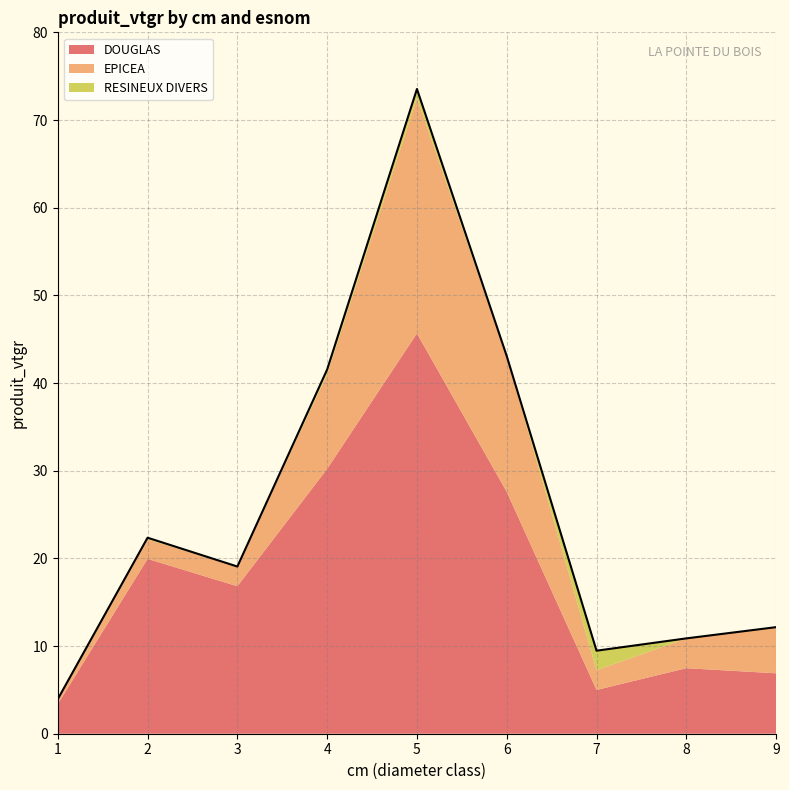

Reading left to right, extract all data points from this chart.

DOUGLAS: 1=3.4	2=19.9	3=16.8	4=30.2	5=45.7	6=27.6	7=5.0	8=7.5	9=6.9
EPICEA: 1=0.6	2=2.2	3=2.2	4=10.8	5=26.9	6=15.5	7=2.2	8=3.4	9=5.3
RESINEUX DIVERS: 1=0.0	2=0.2	3=0.0	4=0.5	5=1.0	6=0.0	7=2.2	8=0.0	9=0.0